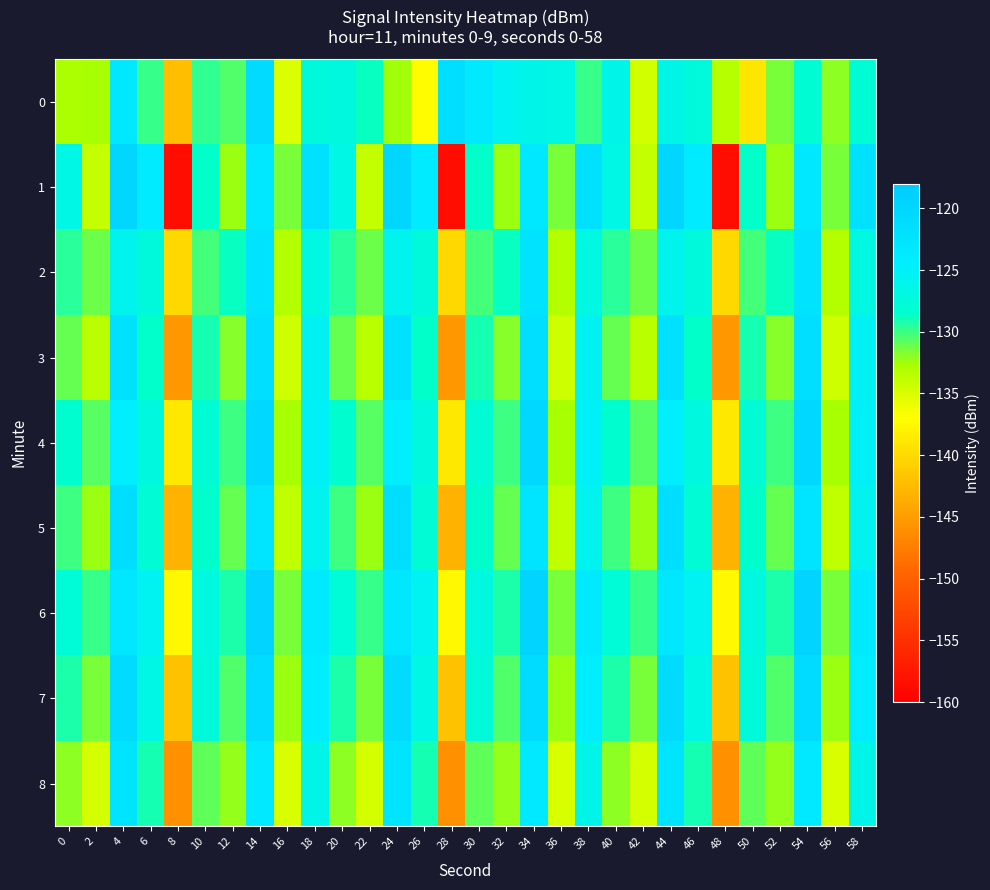

What is the spread (max minus min) of values at 32?

6.9